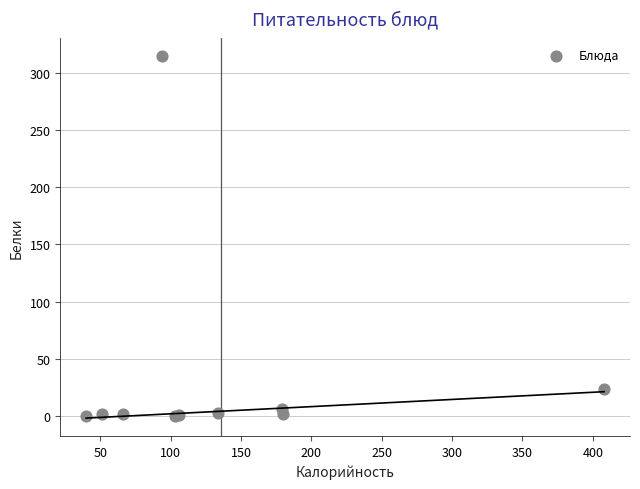

What Y value in the scatter plot is closest to 157?

24